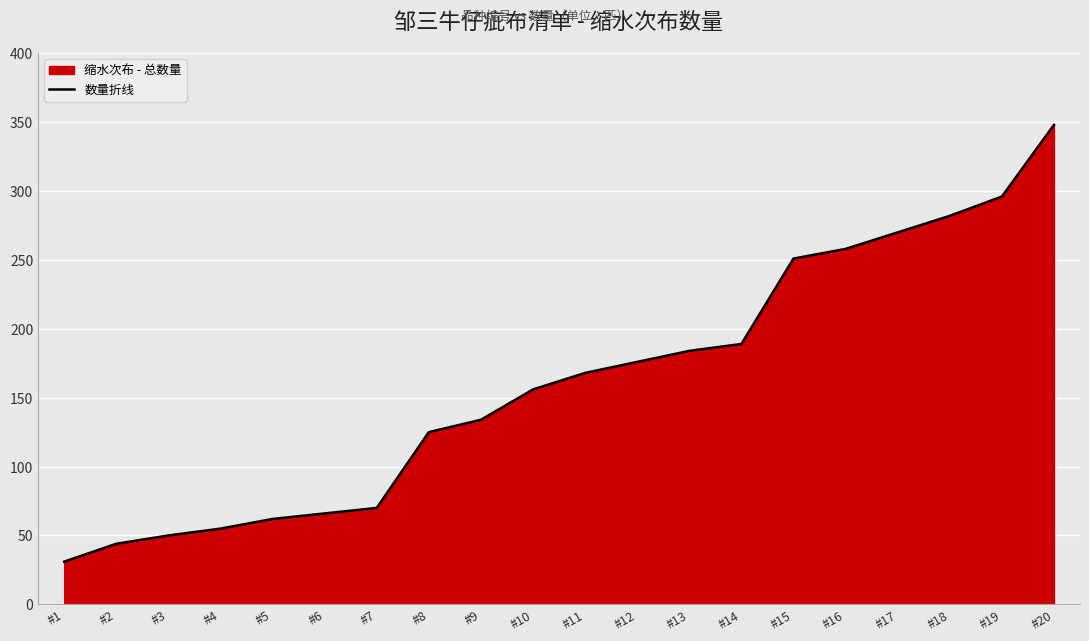

Rank the categories by value from lowest to highest.

#1, #2, #3, #4, #5, #6, #7, #8, #9, #10, #11, #12, #13, #14, #15, #16, #17, #18, #19, #20